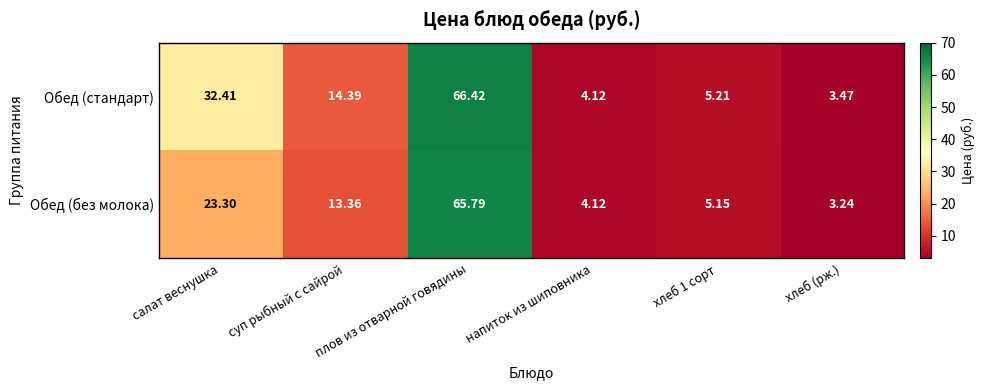

What is the total value across all series at плов из отварной говядины?

132.2